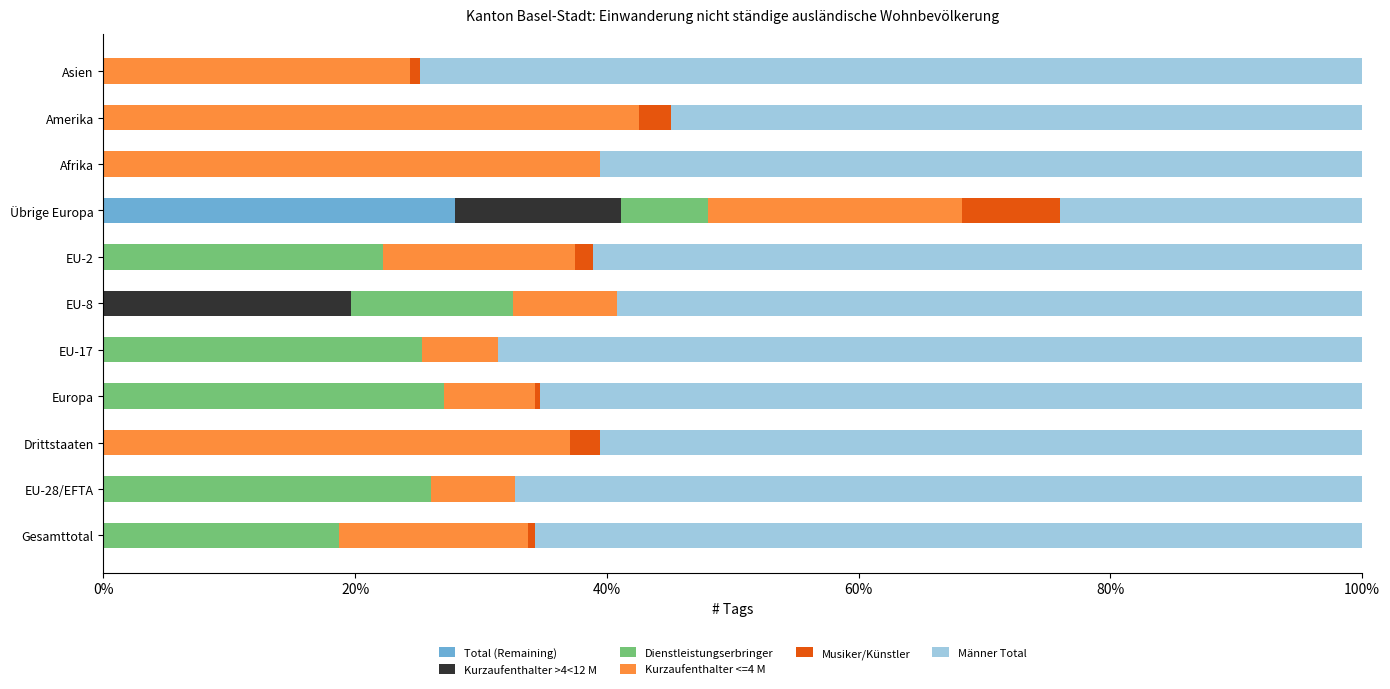

What is the difference between the Dienstleistungserbringer values at Europa and Gesamttotal?

6.0